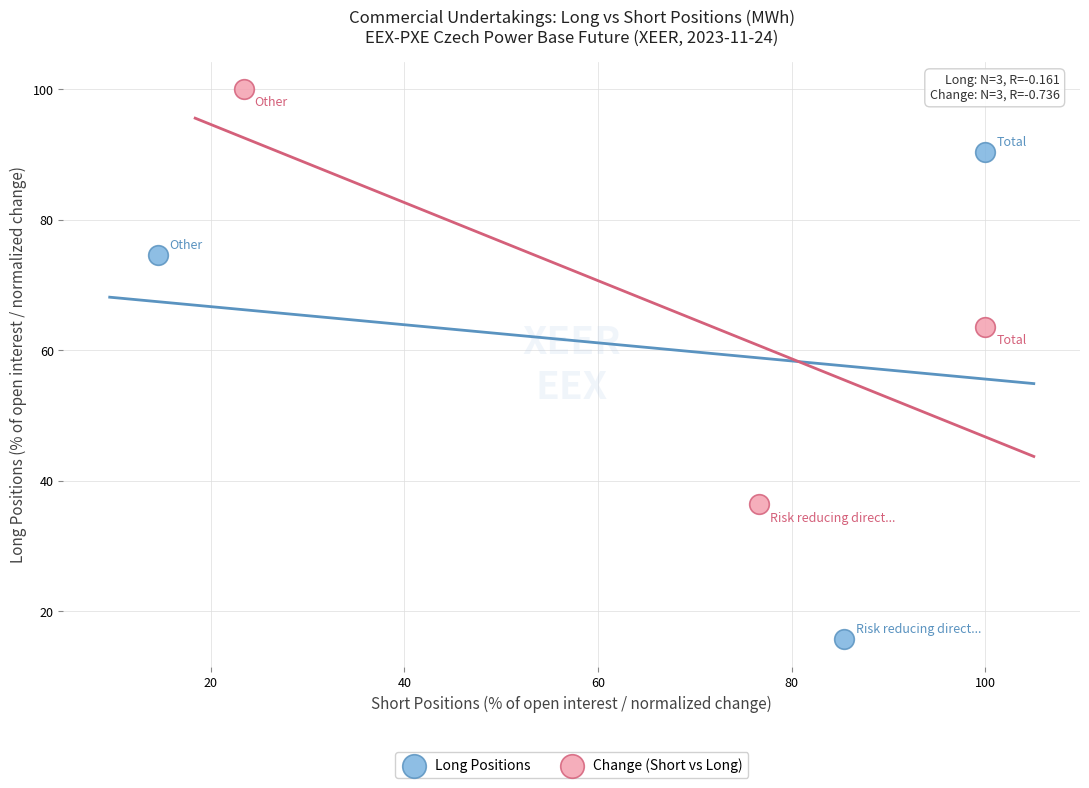

What are all the series names shown in the legend?

Long Positions, Change (Short vs Long)